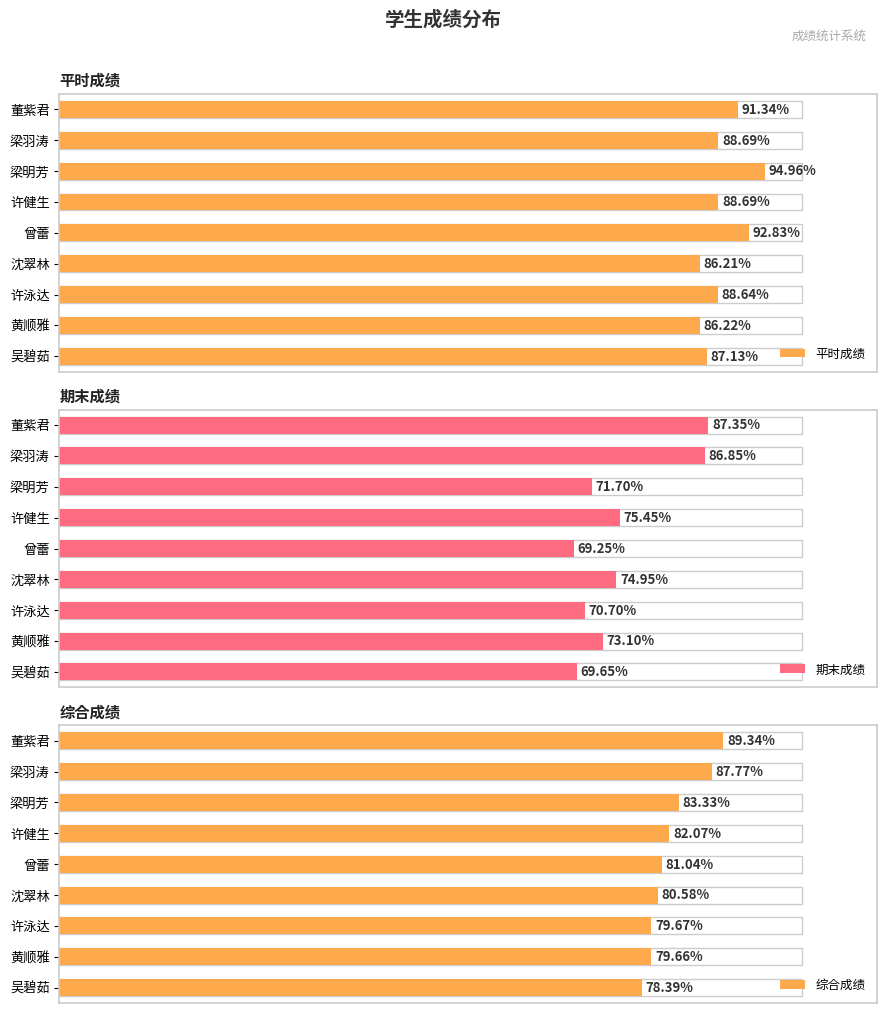

How many values in the 期末成绩 series exceed 73?

5